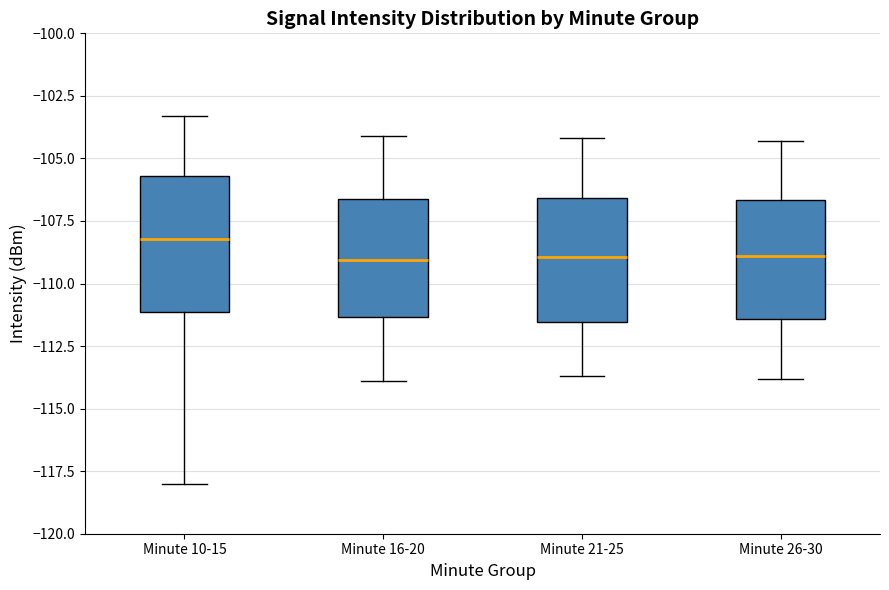

Reading left to right, transcribe this box plot: for each box, give where its median line is, the range the box spans, and where its two whiskers end, as read against the y-axis. The values are not printed on the chart, so give them approximately, as read against the axis.

Minute 10-15: median -108.0, box -111.0 to -105.5, whiskers -118.0 to -103.5
Minute 16-20: median -109.0, box -111.5 to -106.5, whiskers -114.0 to -104.0
Minute 21-25: median -109.0, box -111.5 to -106.5, whiskers -113.5 to -104.0
Minute 26-30: median -109.0, box -111.5 to -106.5, whiskers -114.0 to -104.5